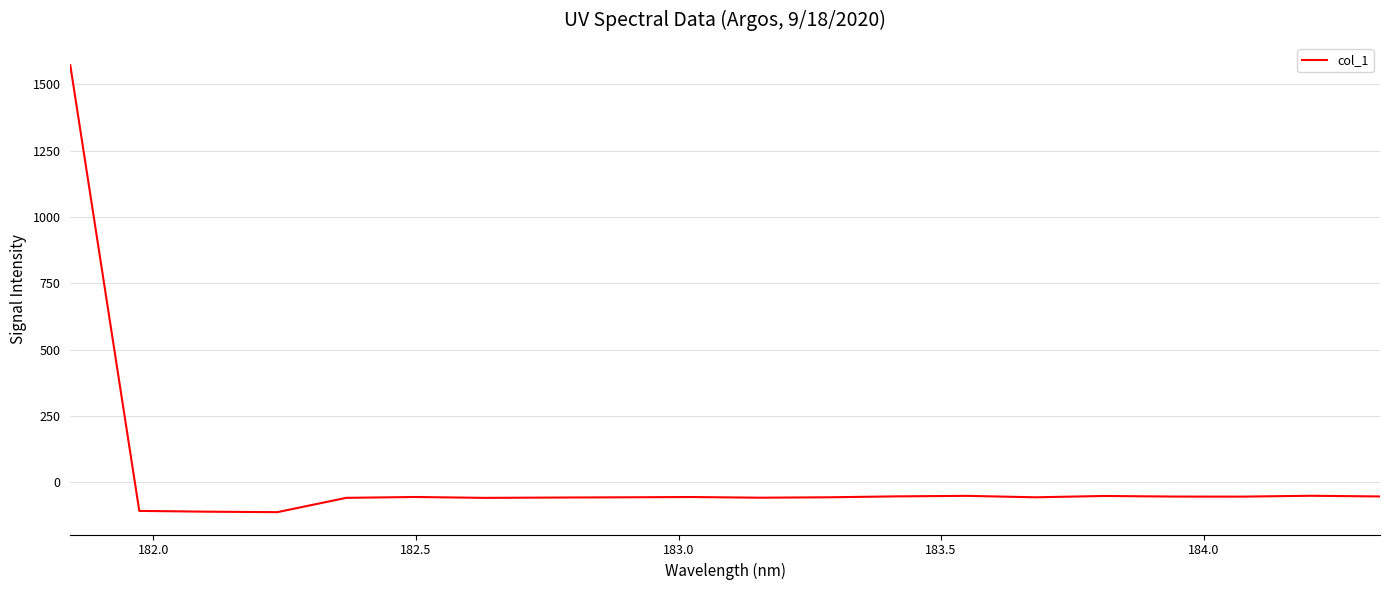

What is the average value?

18.3